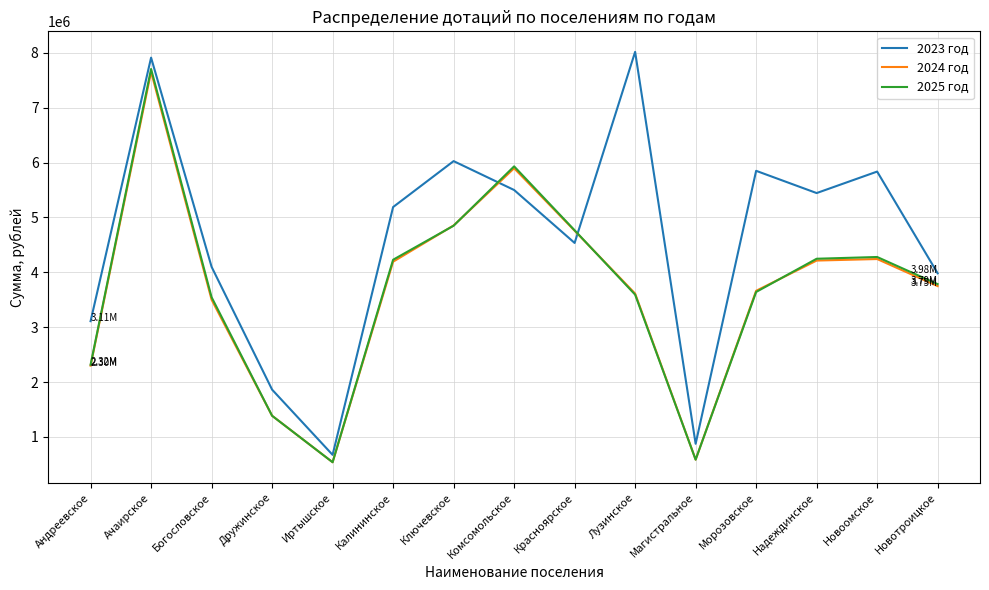

True or false: 2023 год and 2025 год intersect in this chart.

True